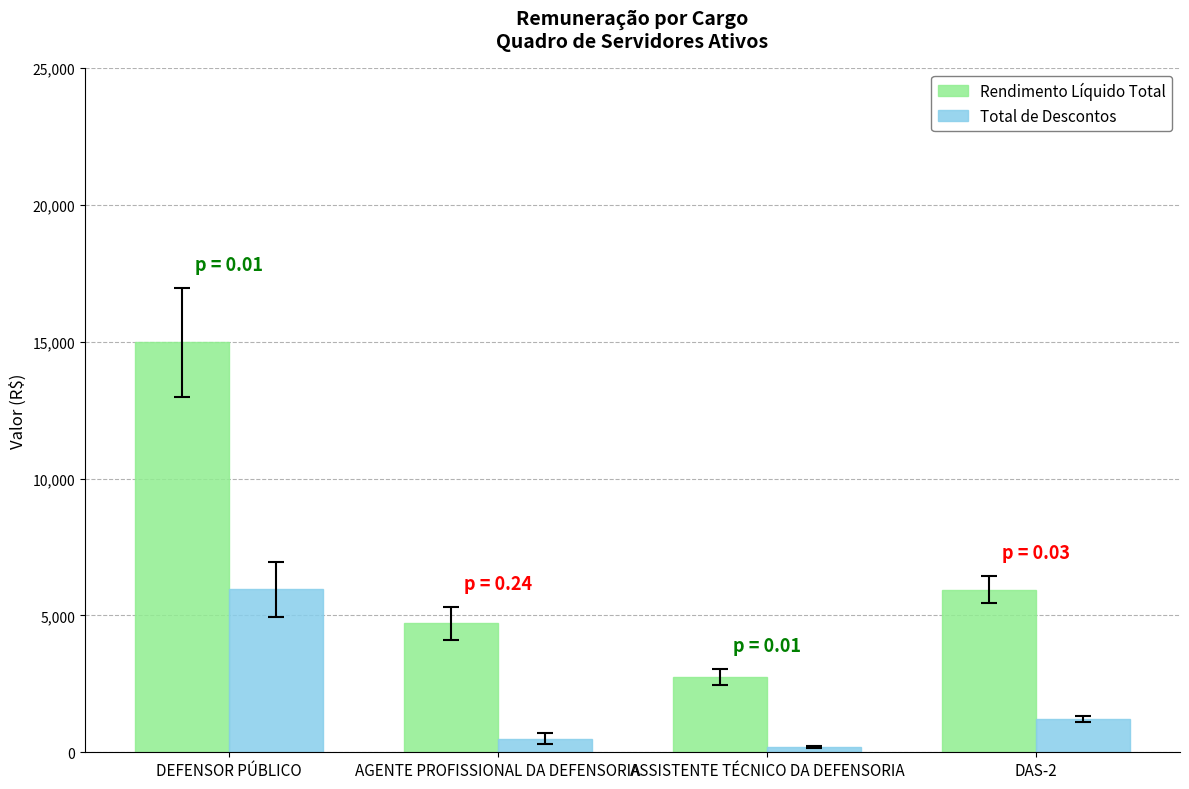

What is the total value across all series at DAS-2?

7166.8